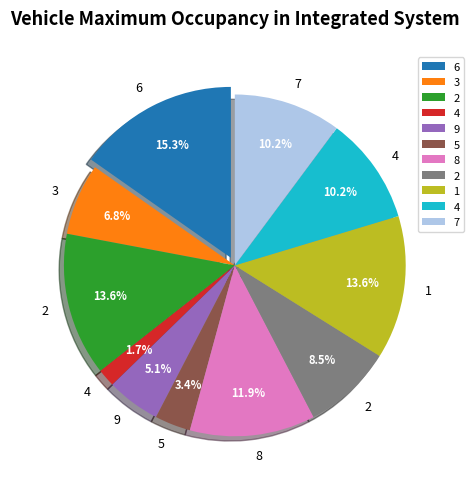

True or false: 4 accounts for 1% of the total.

False